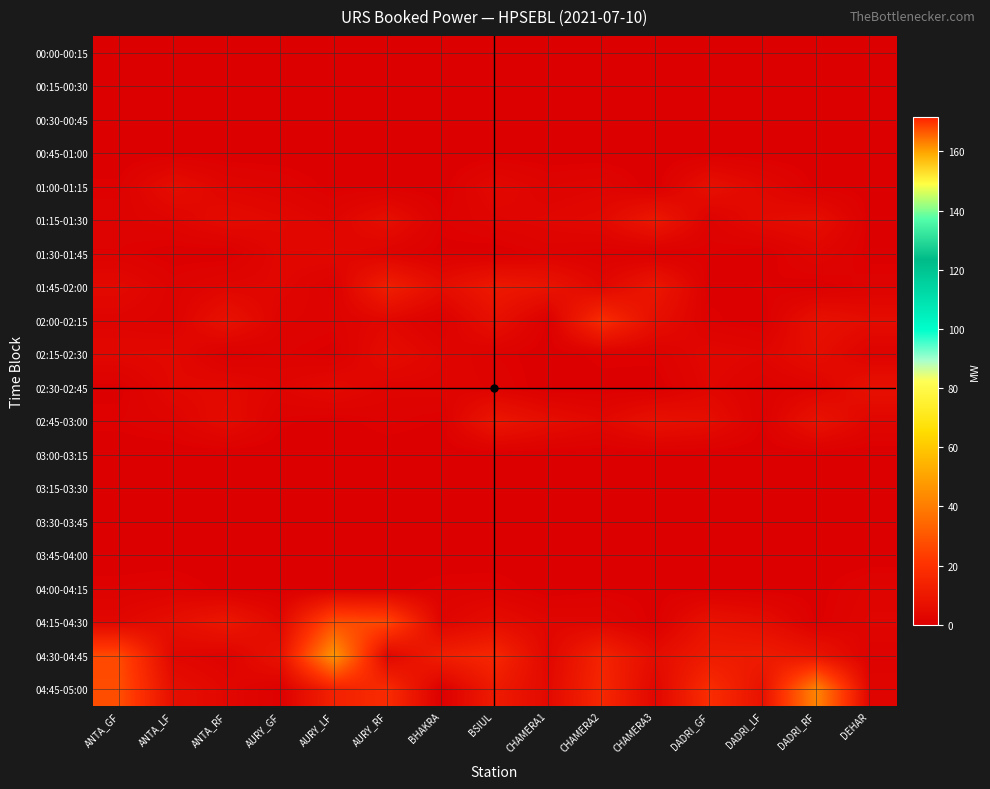

Rank the series at CHAMERA2 from lowest to highest value.

00:00-00:15, 00:15-00:30, 00:30-00:45, 00:45-01:00, 03:00-03:15, 03:15-03:30, 03:30-03:45, 03:45-04:00, 02:30-02:45, 04:00-04:15, 01:30-01:45, 02:15-02:30, 01:00-01:15, 04:15-04:30, 01:45-02:00, 02:45-03:00, 01:15-01:30, 04:30-04:45, 04:45-05:00, 02:00-02:15